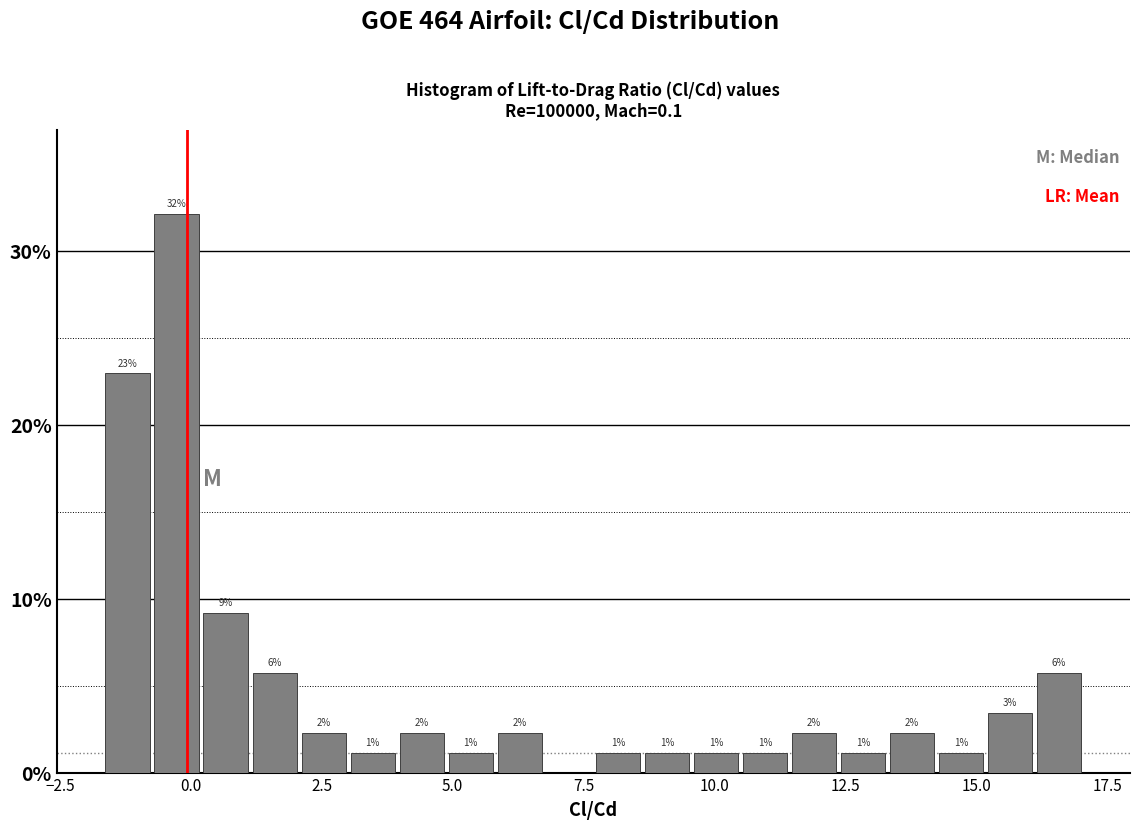

Read against the x-axis, roughly where is the centre of the tallest bar?

-0.5